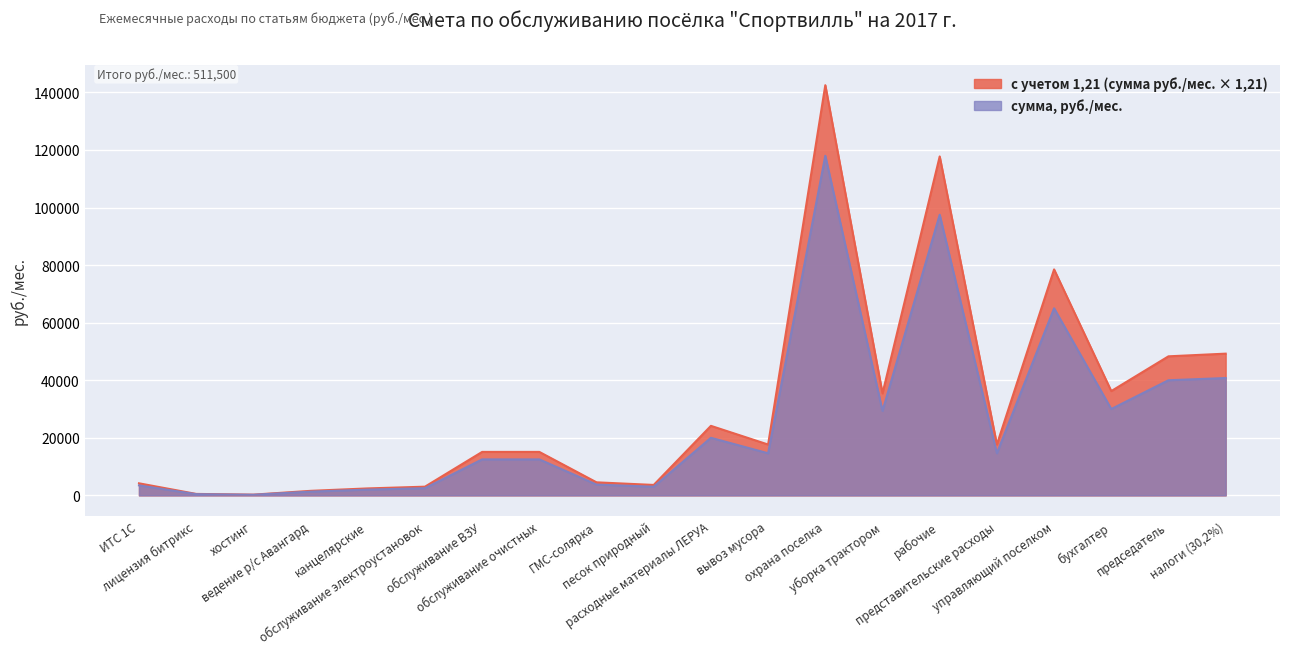

Reading left to right, list all the values displayed in this chart.

сумма, руб./мес.: 3472.0	416.7	208.3	1300.0	2000.0	2500.0	12500.0	12500.0	3750.0	3000.0	20000.0	14625.0	118000.0	29333.0	97500.0	14625.0	65000.0	30000.0	40000.0	40770.0
с учетом 1,21: 4193.5	503.2	251.6	1570.1	2415.6	3019.5	15097.5	15097.5	4529.2	3623.4	24156.0	17664.1	142520.4	35428.8	117760.5	17664.1	78507.0	36234.0	48312.0	49242.0